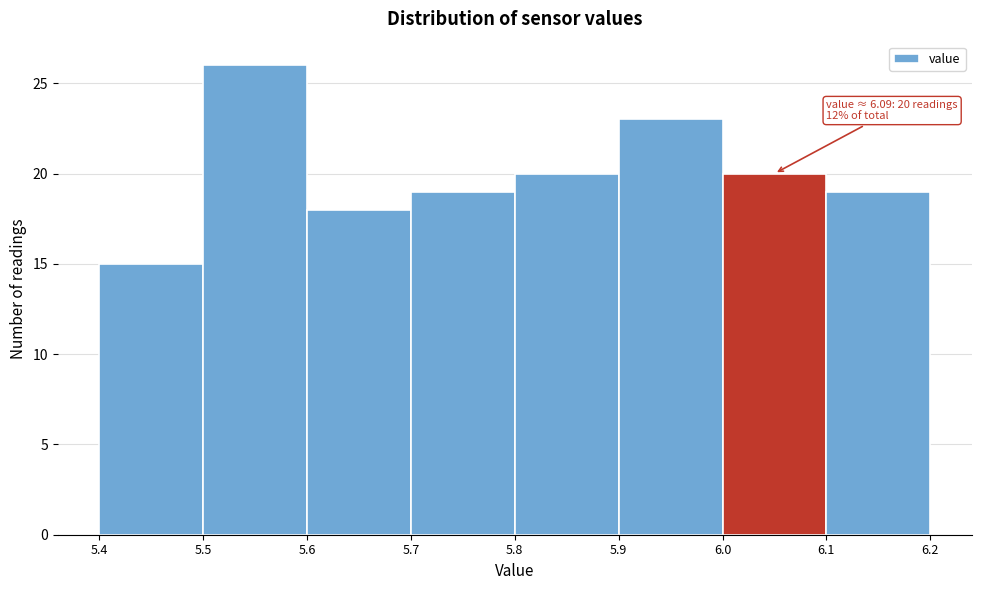

Which range on the x-axis has the tallest bar?

5.5 to 5.6